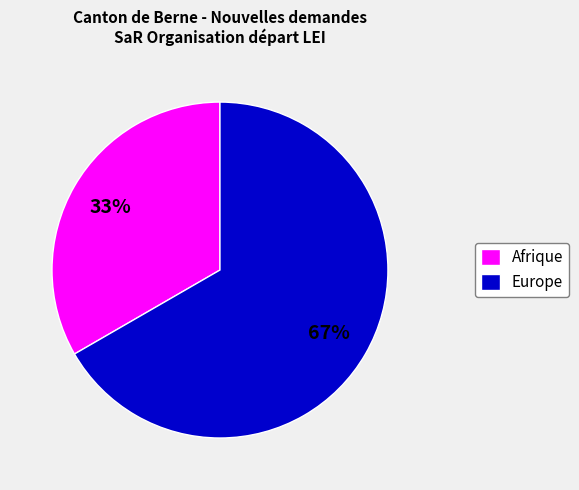

Do Europe and Afrique together represent more than half of the pie?

Yes